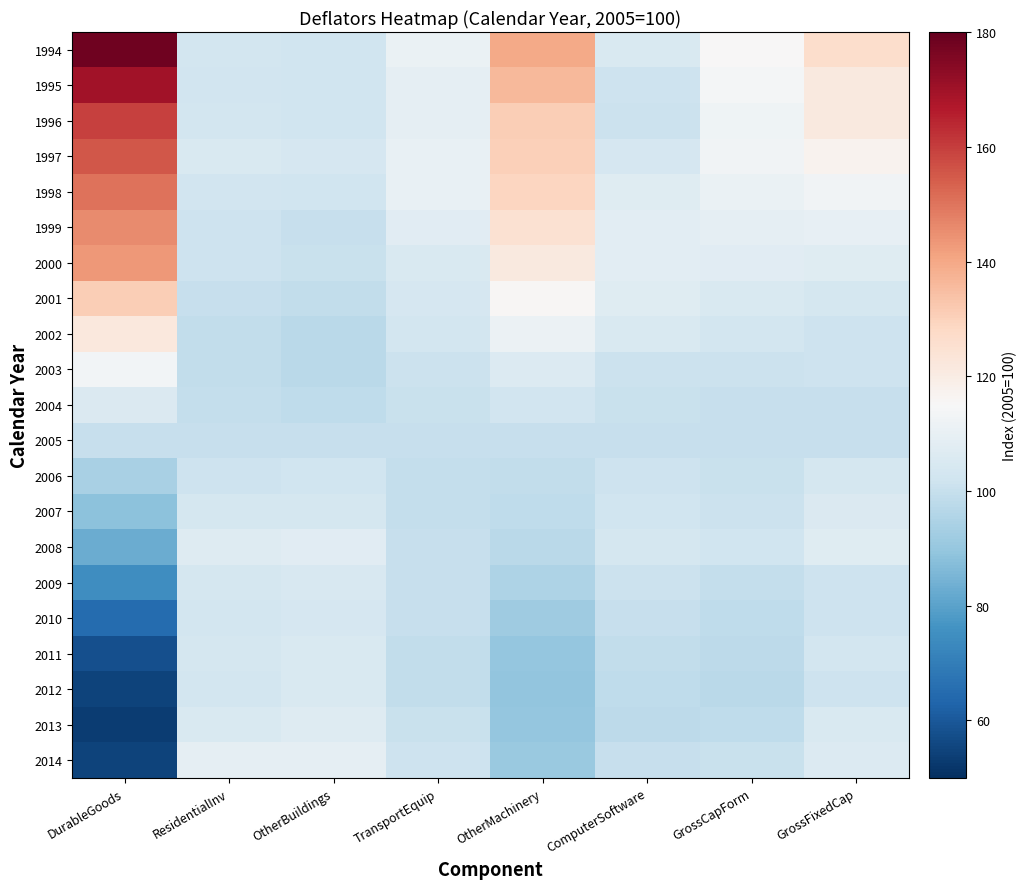

Which series has the widest spread of values?

1994